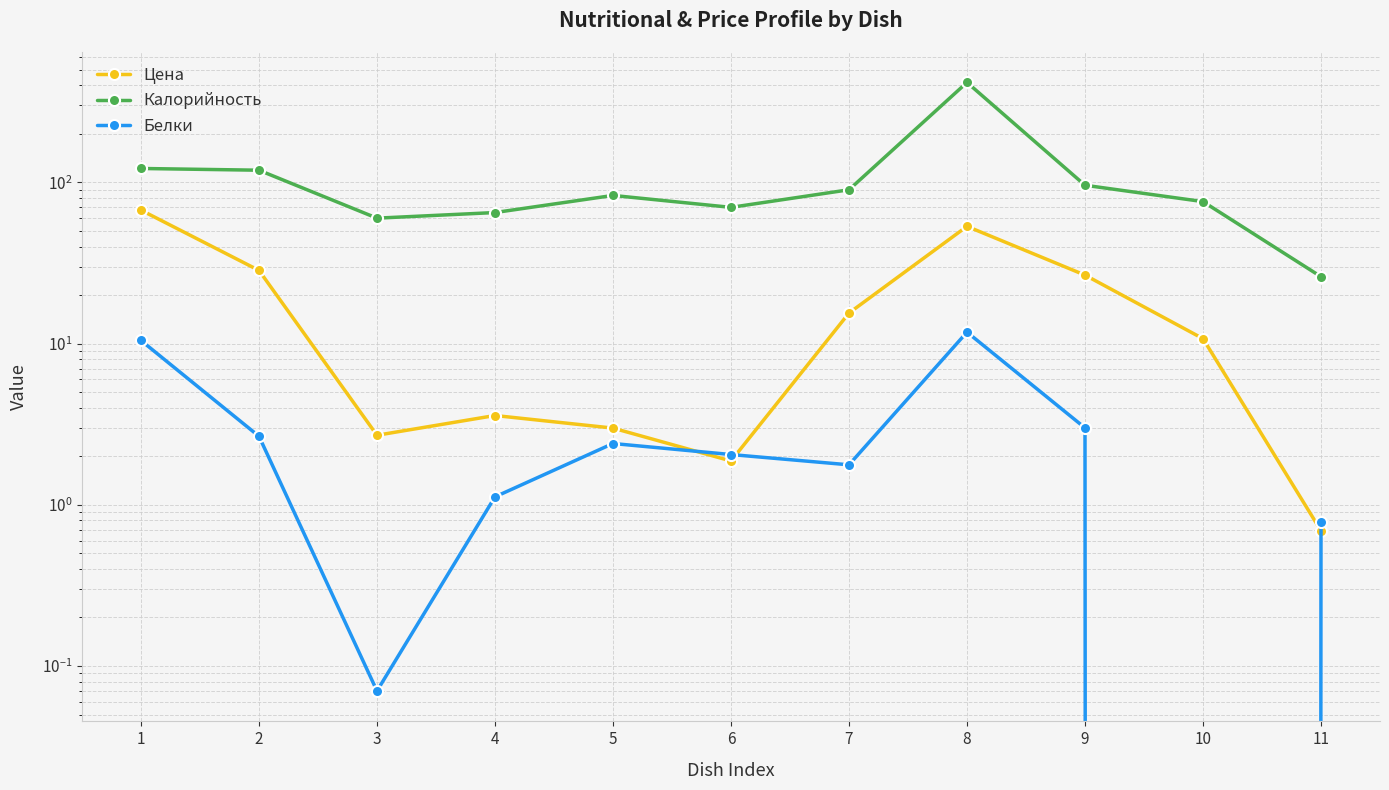

Which series has the largest range (max minus min)?

Калорийность